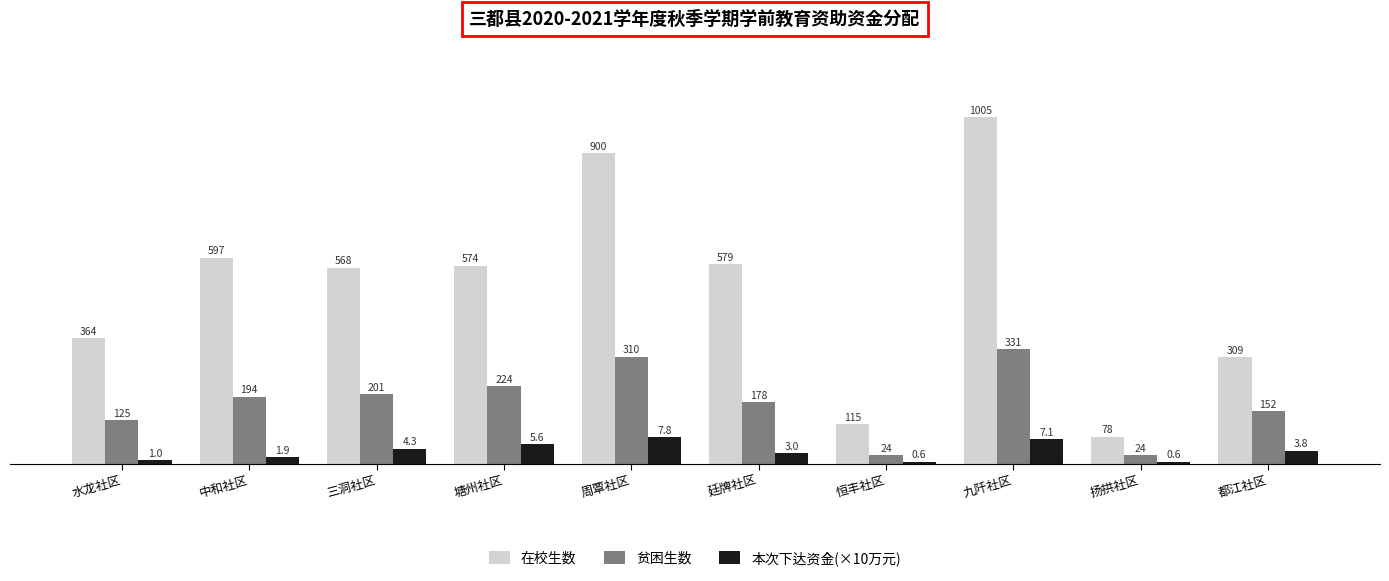

Rank the series by their average value, from highest to lowest.

在校生数, 贫困生数, 本次下达资金(×10万元)